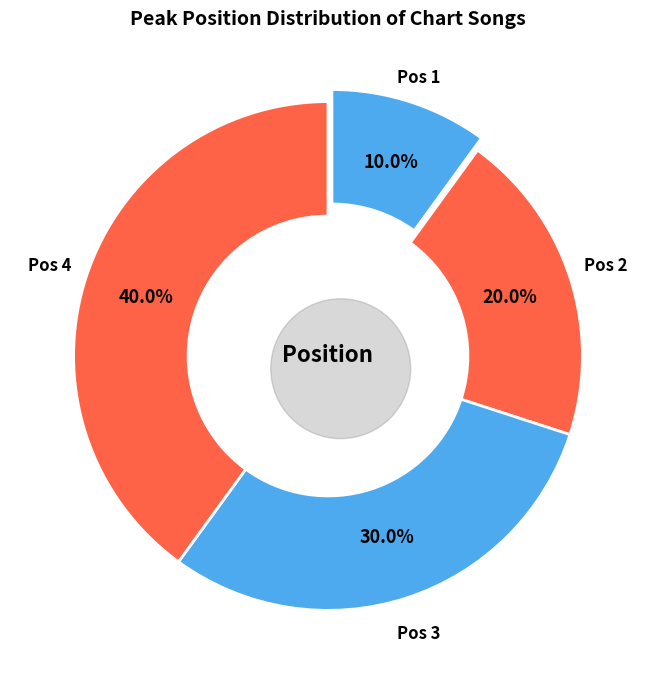

Is the sum of 1 and 3 greater than half?

No